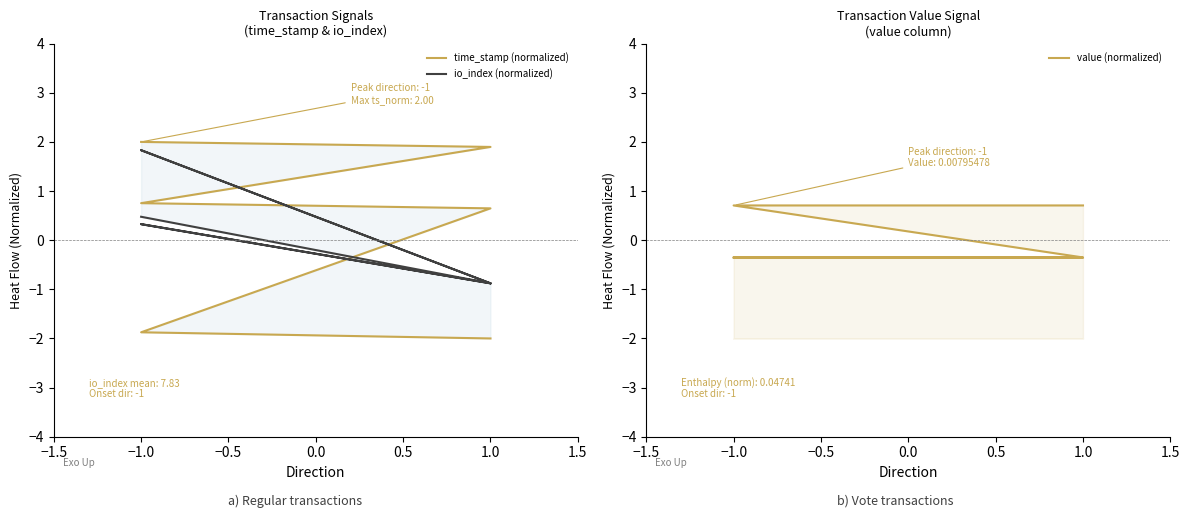

What is the value of the value (normalized) point at the 4th from the left?

-0.4